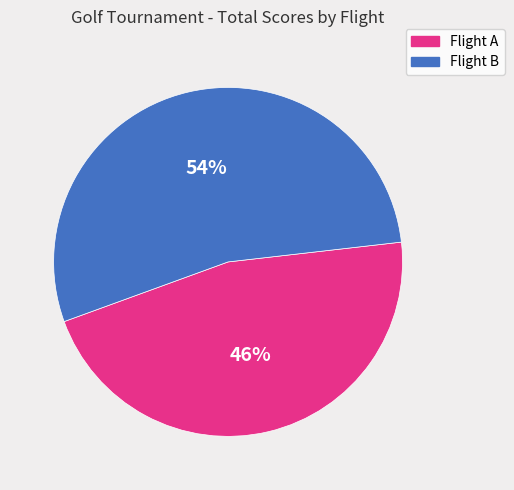

Which has a higher value, Flight A or Flight B?

Flight B